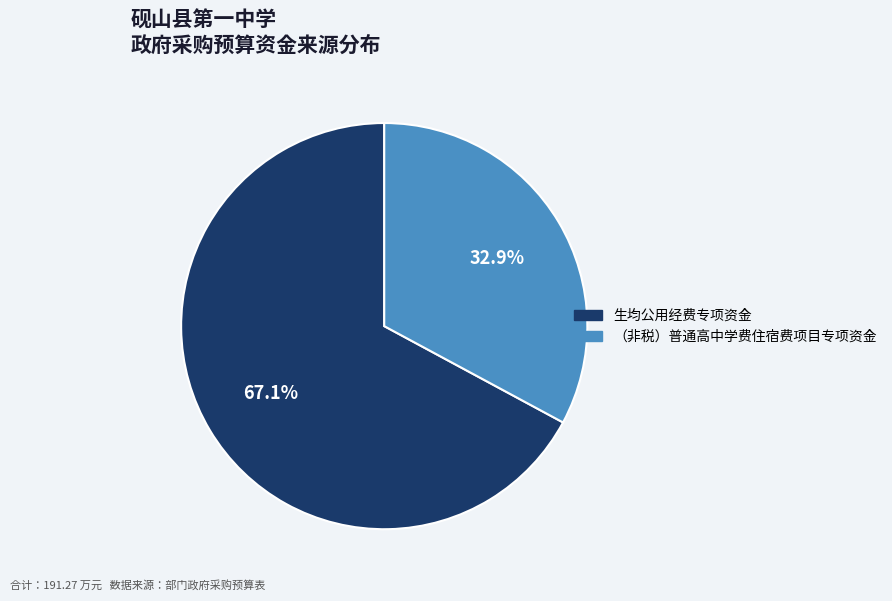

To the nearest percent, what percentage of the pie is （非税）普通高中学费住宿费项目专项资金?

33%